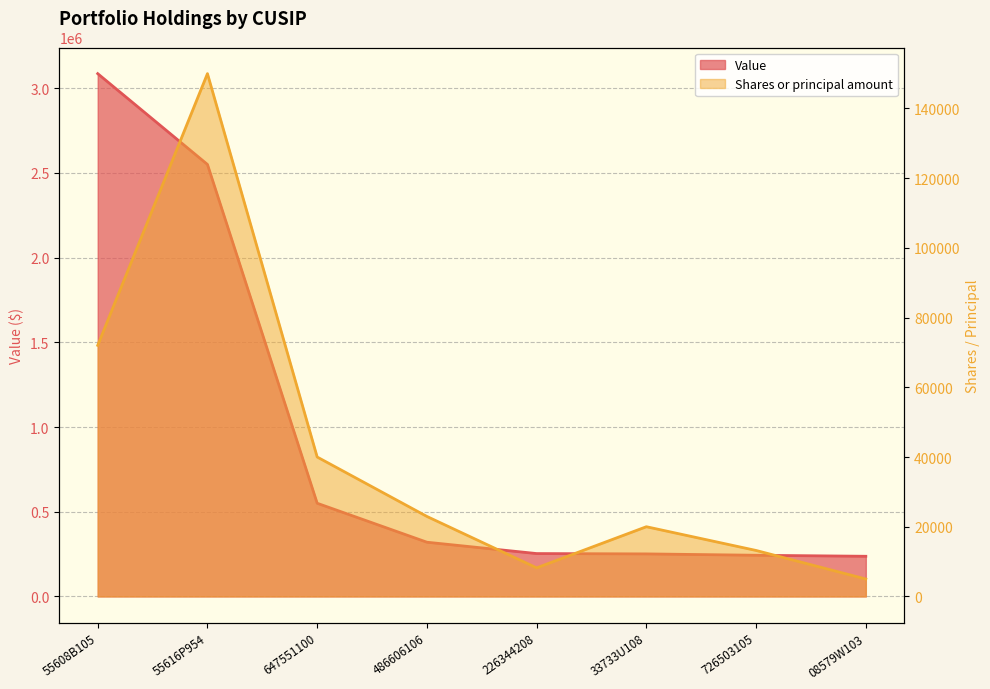

True or false: Shares or principal amount and Value intersect in this chart.

False